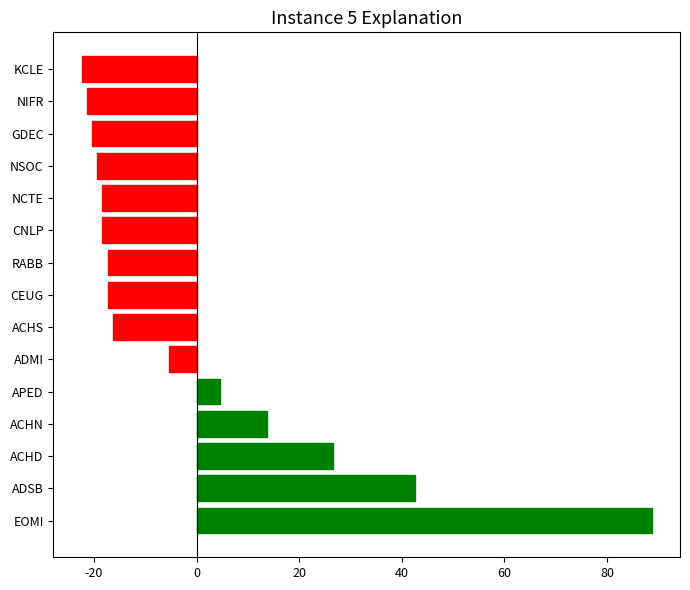

What is the smallest value displayed?

-22.3